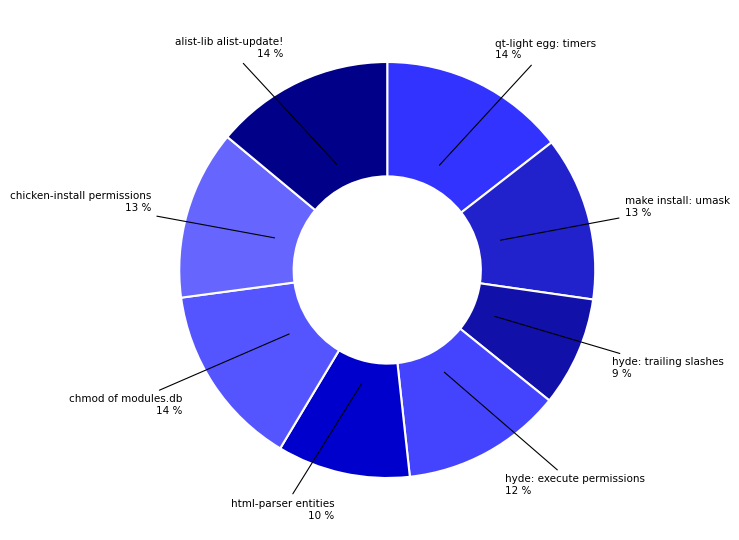

Is there a majority slice in this chart?

No